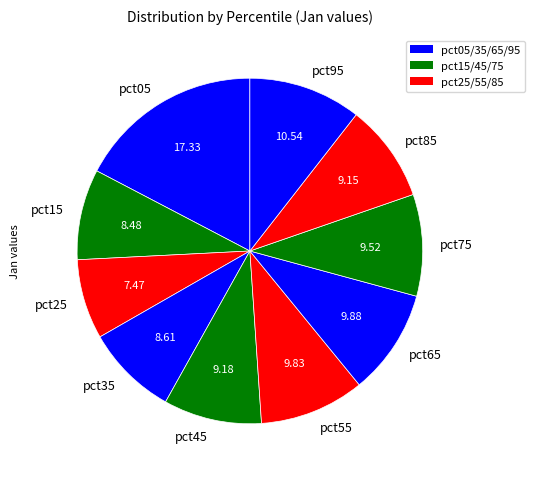

Is there a majority slice in this chart?

No